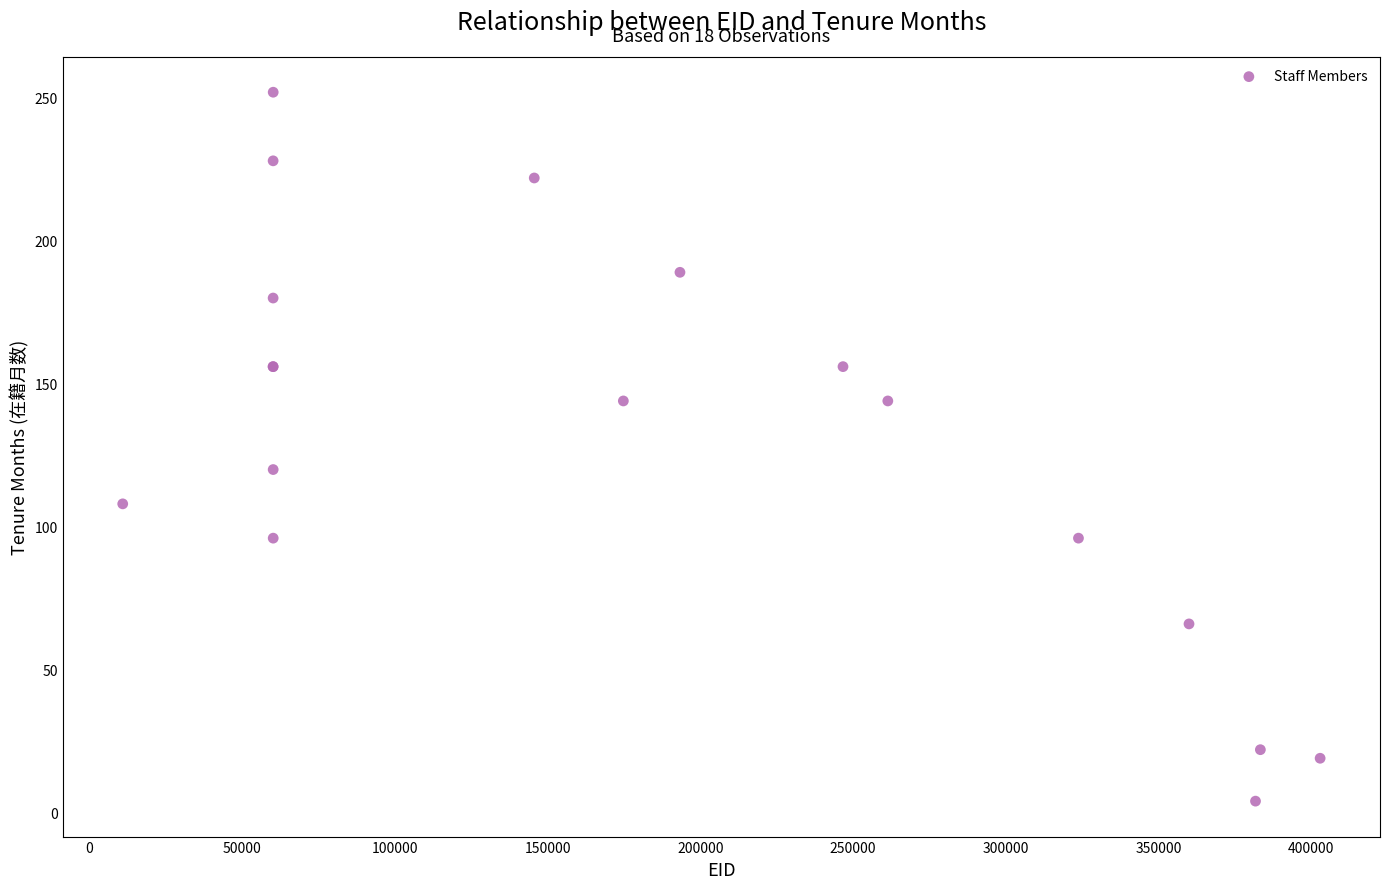

What Y value in the scatter plot is closest to 128?

120